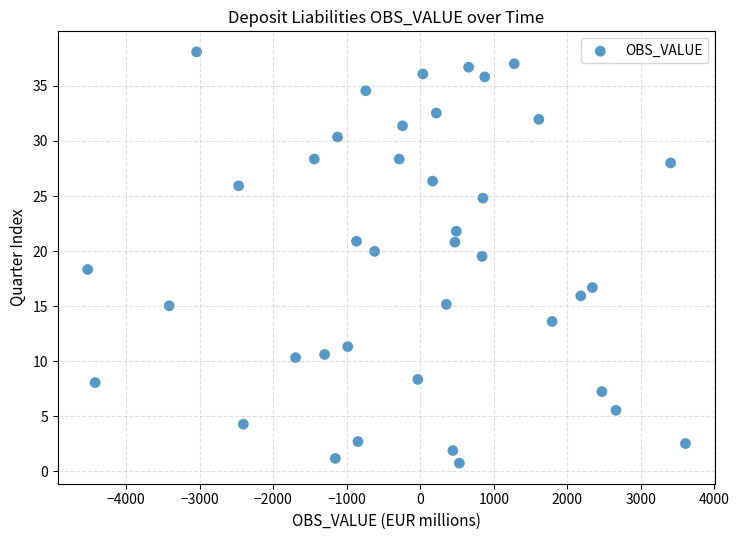

What is the range of X values (max minus min)?

8128.9